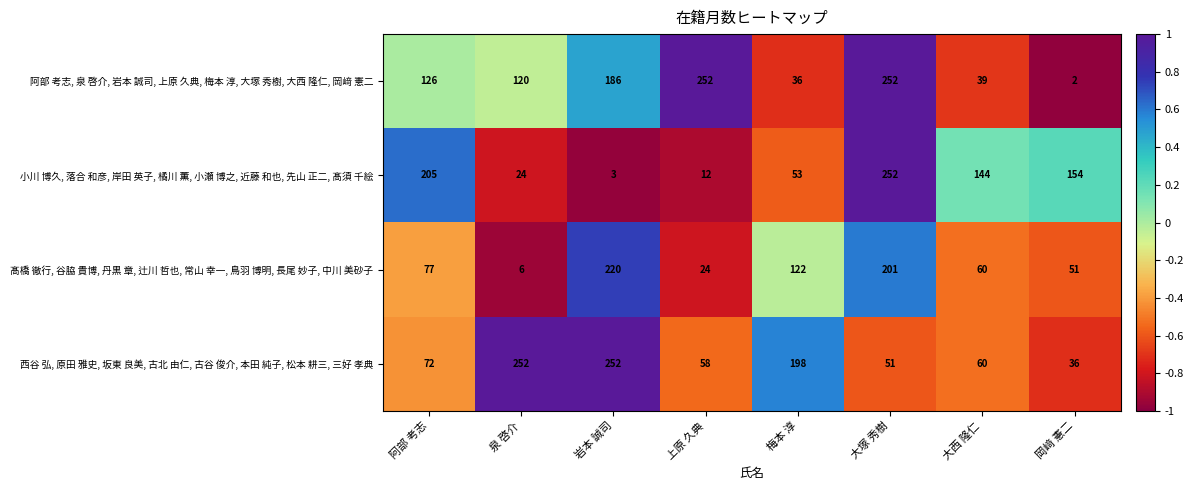

What is the sum of the 小川 博久, 落合 和彦, 岸田 英子, 橘川 薫, 小瀬 博之, 近藤 和也, 先山 正二, 髙須 千絵 values at 大塚 秀樹 and 泉 啓介?

276